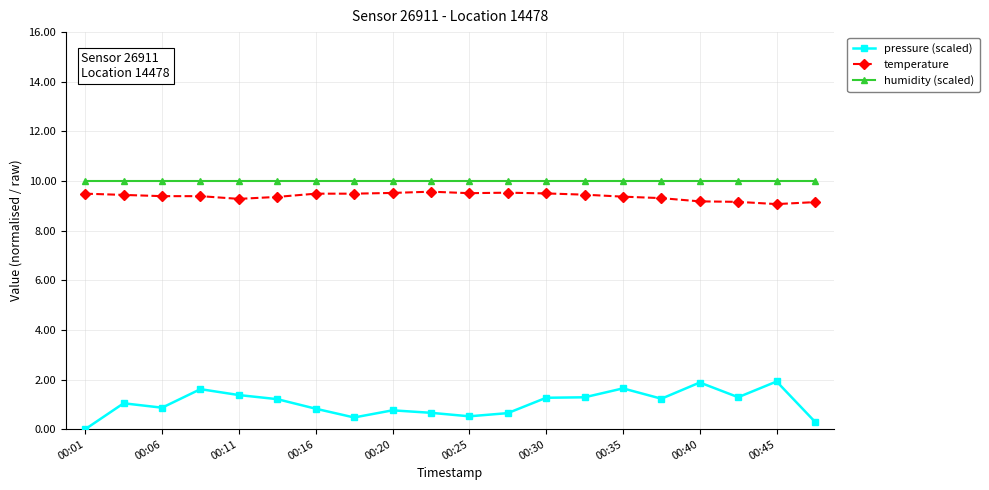

True or false: pressure (scaled) and temperature cross at least once.

False